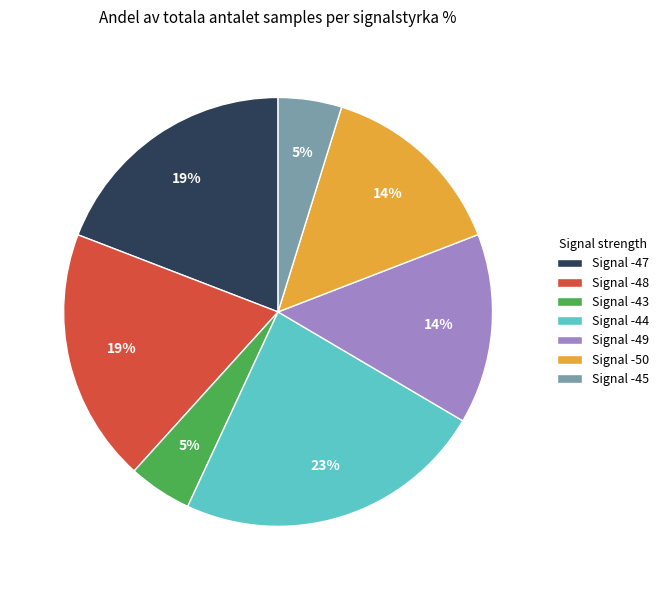

To the nearest percent, what is the combined percentage of Signal -43 and Signal -50?

19%